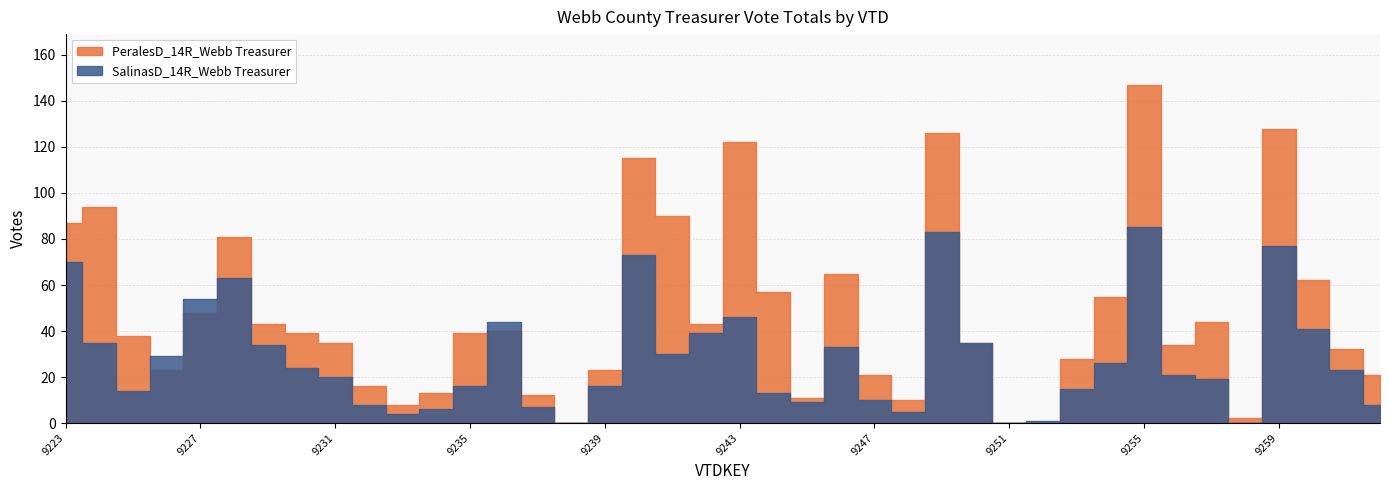

Which series changed the most between 9260 and 9262?

PeralesD_14R_Webb Treasurer